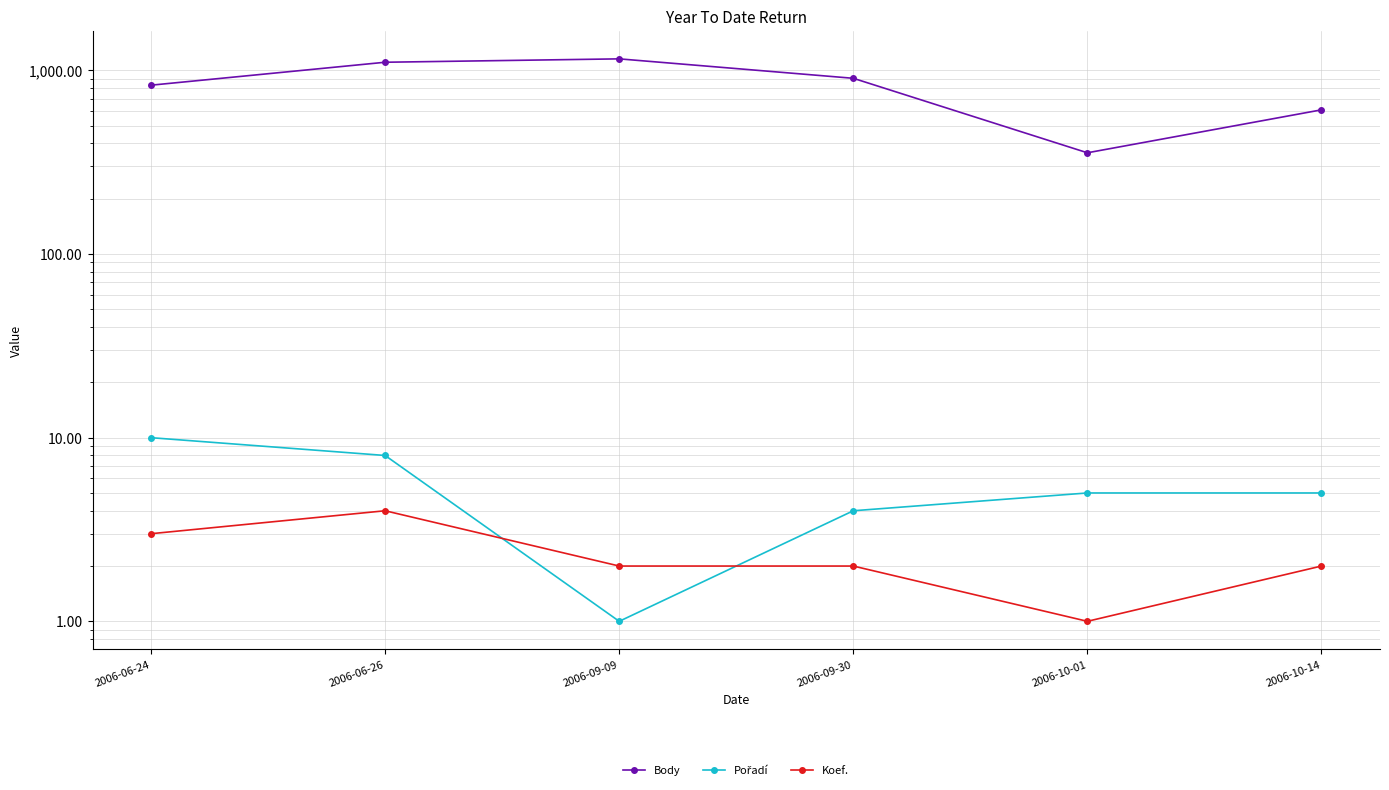

Reading left to right, transcribe all the data shown in this chart.

Body: 831	1108	1156	906	356	610
Pořadí: 10	8	1	4	5	5
Koef.: 3	4	2	2	1	2